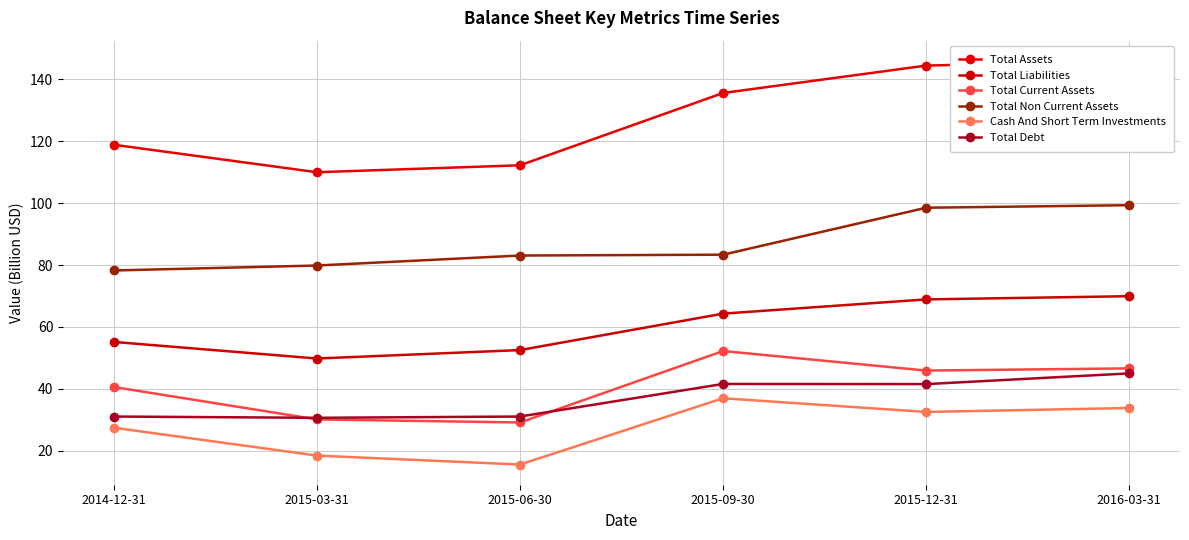

What is the average value of the Total Current Assets series?

40.8